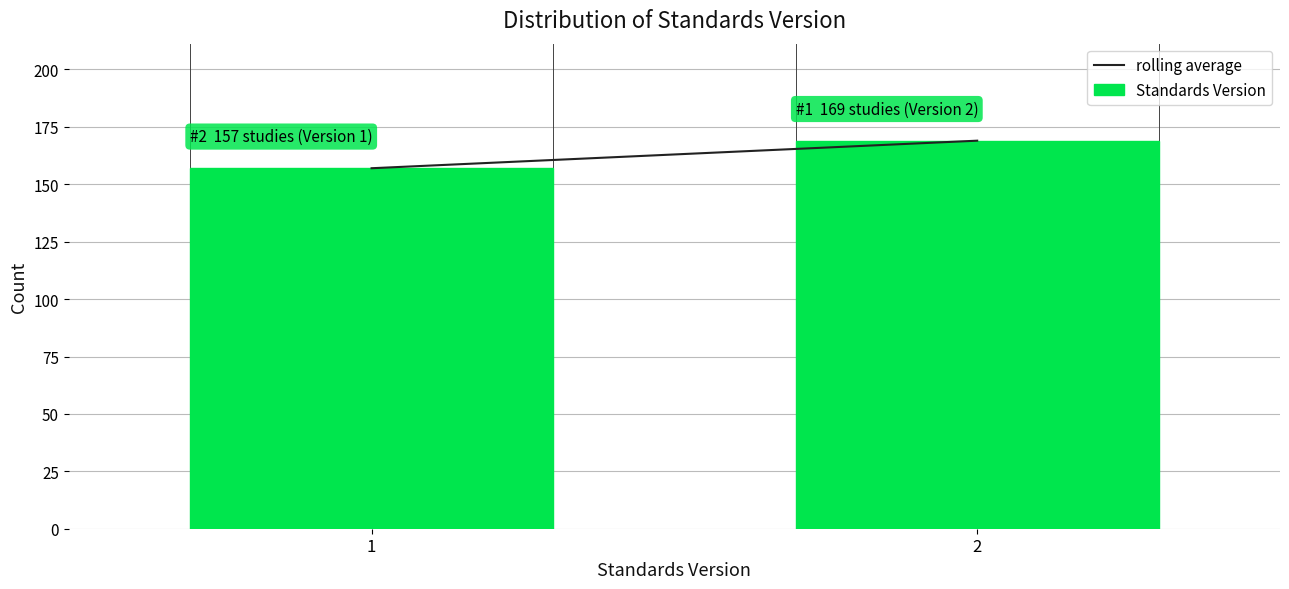

Reading left to right, extract all data points from this chart.

1=157	2=169